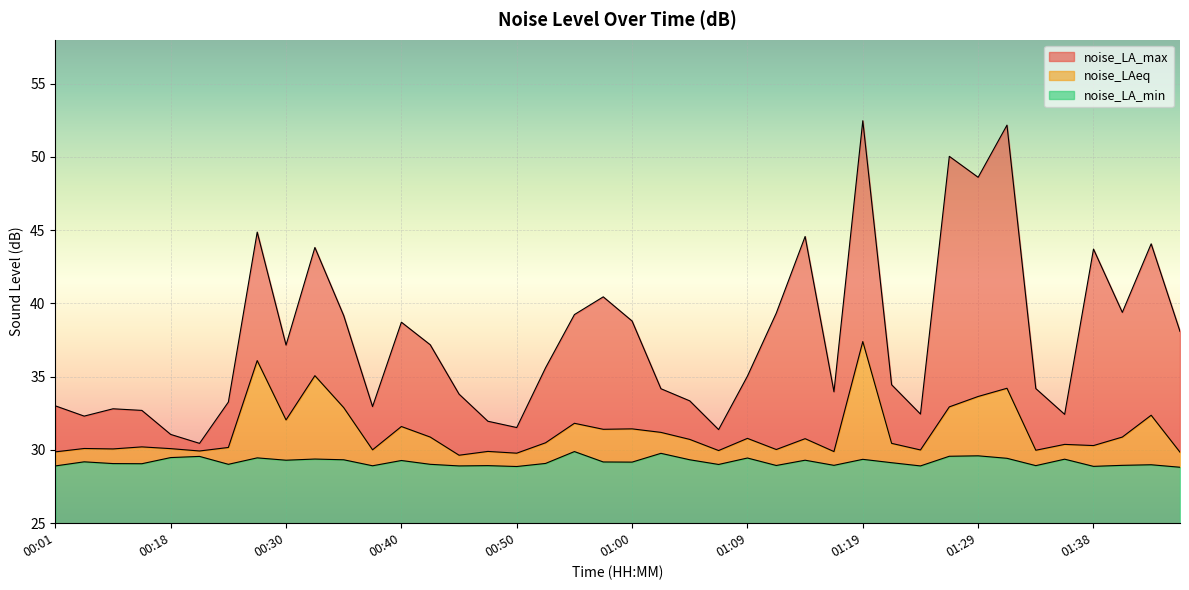

True or false: noise_LAeq and noise_LA_max cross at least once.

False